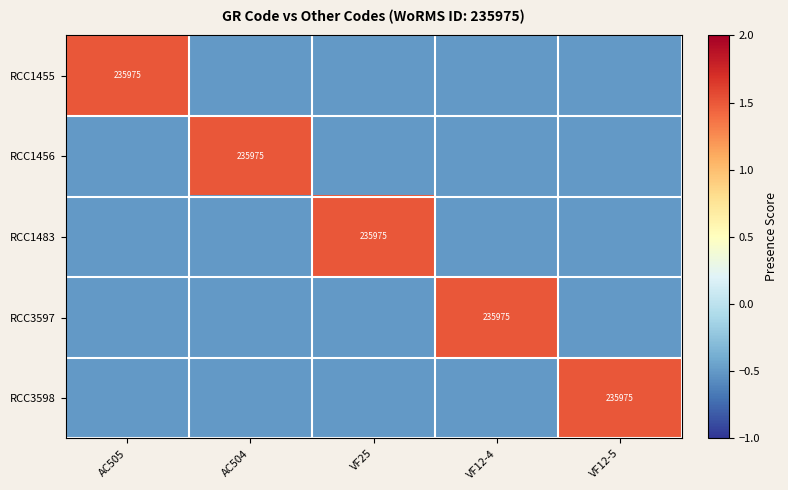

Which has a higher value, VF12-5 or VF25?

VF12-5